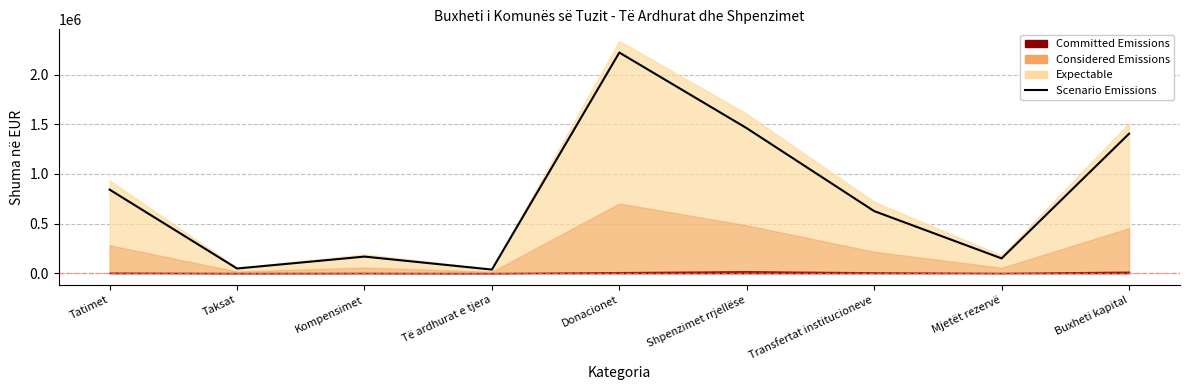

At which label is the value closest to 1129364?

Buxheti kapital